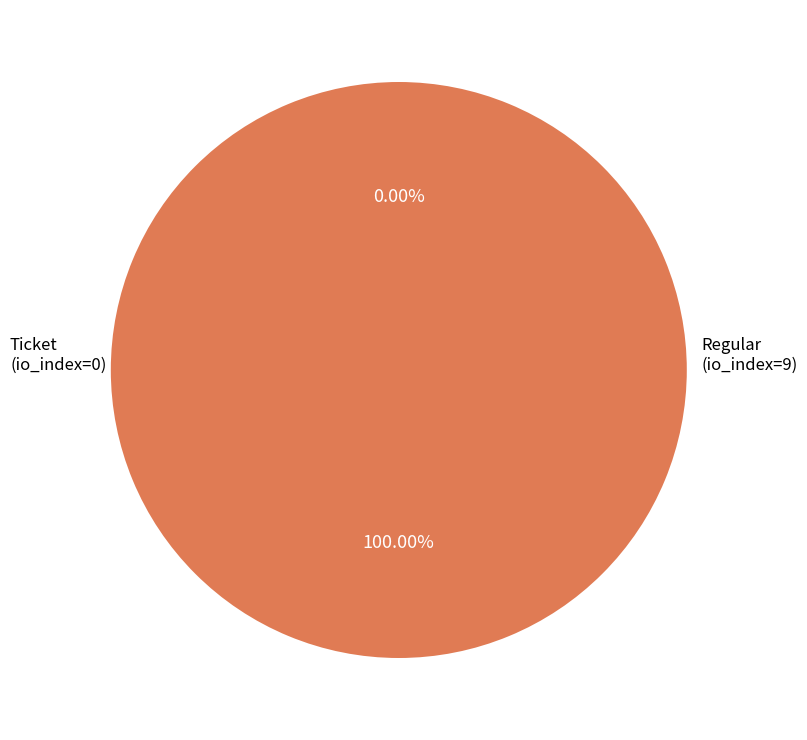

Which slice is the smallest?

Ticket (io_index=0)